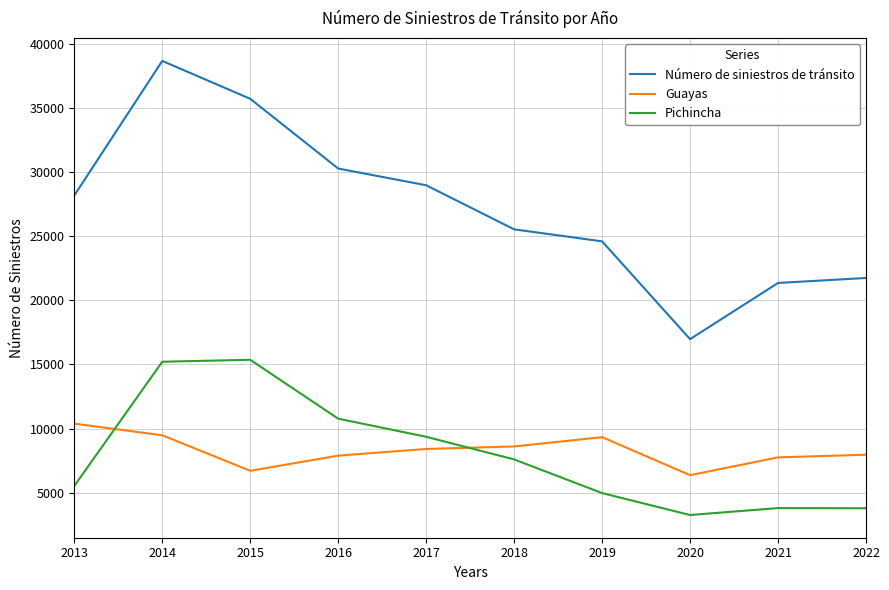

Which series has the largest total across all categories?

Número de siniestros de tránsito